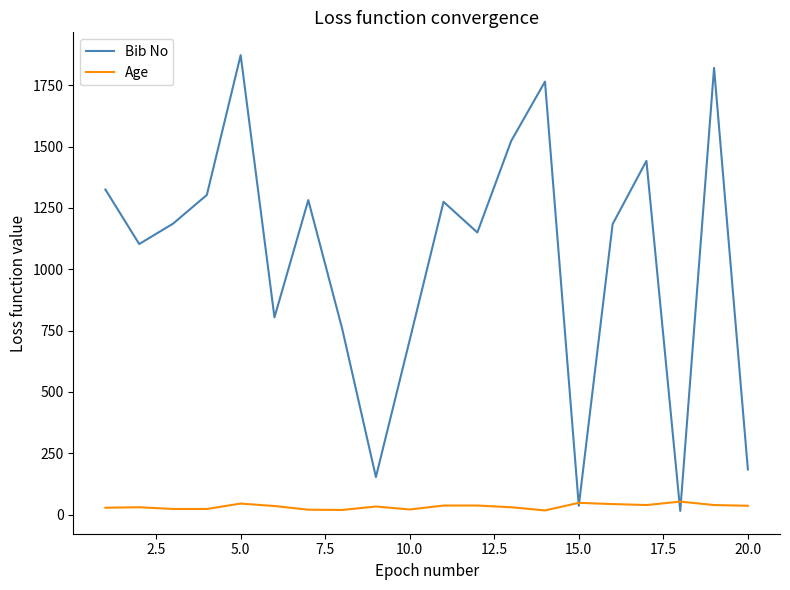

Rank the series by their average value, from highest to lowest.

Bib No, Age